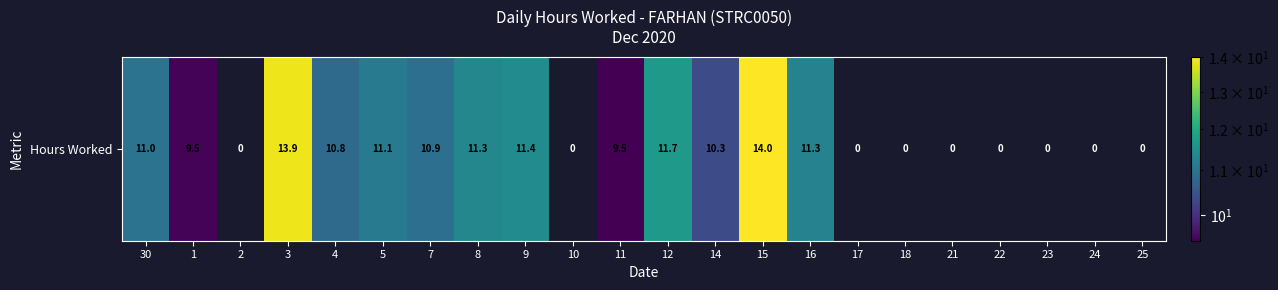

Where is the data nearest to the value 7?

11